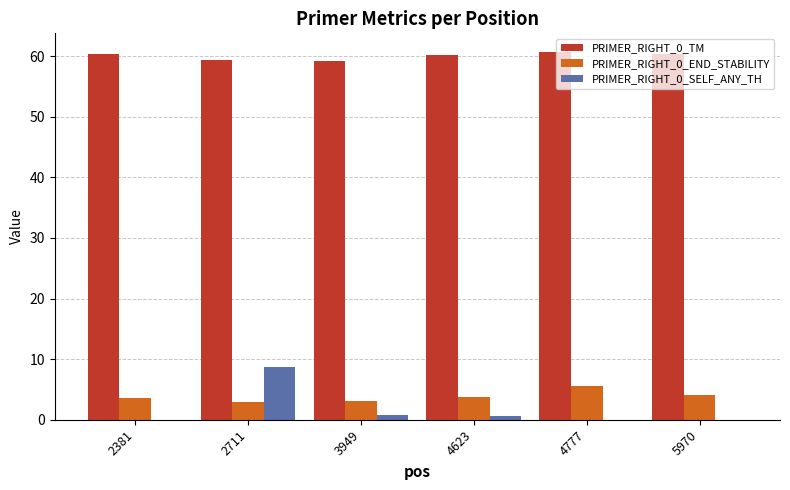

At which category is the sum across all series the highest?

2711